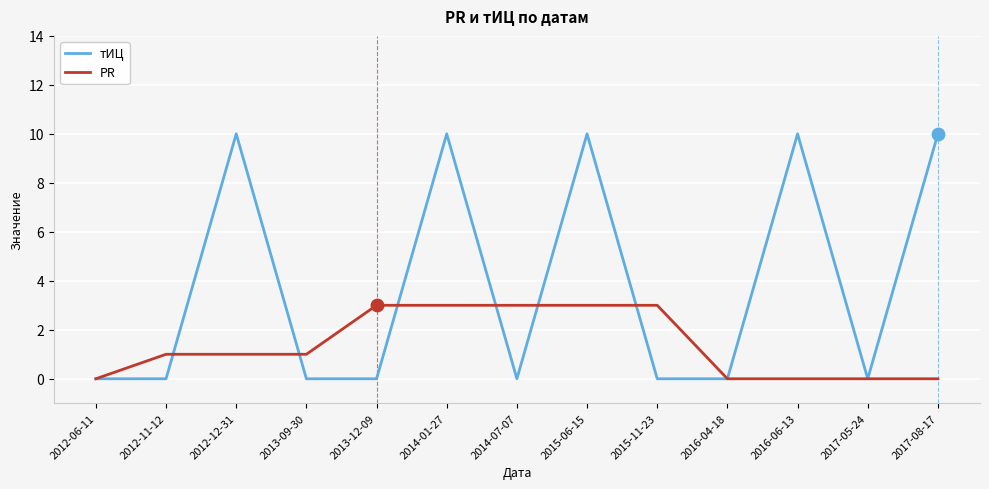

What are all the series names shown in the legend?

тИЦ, PR